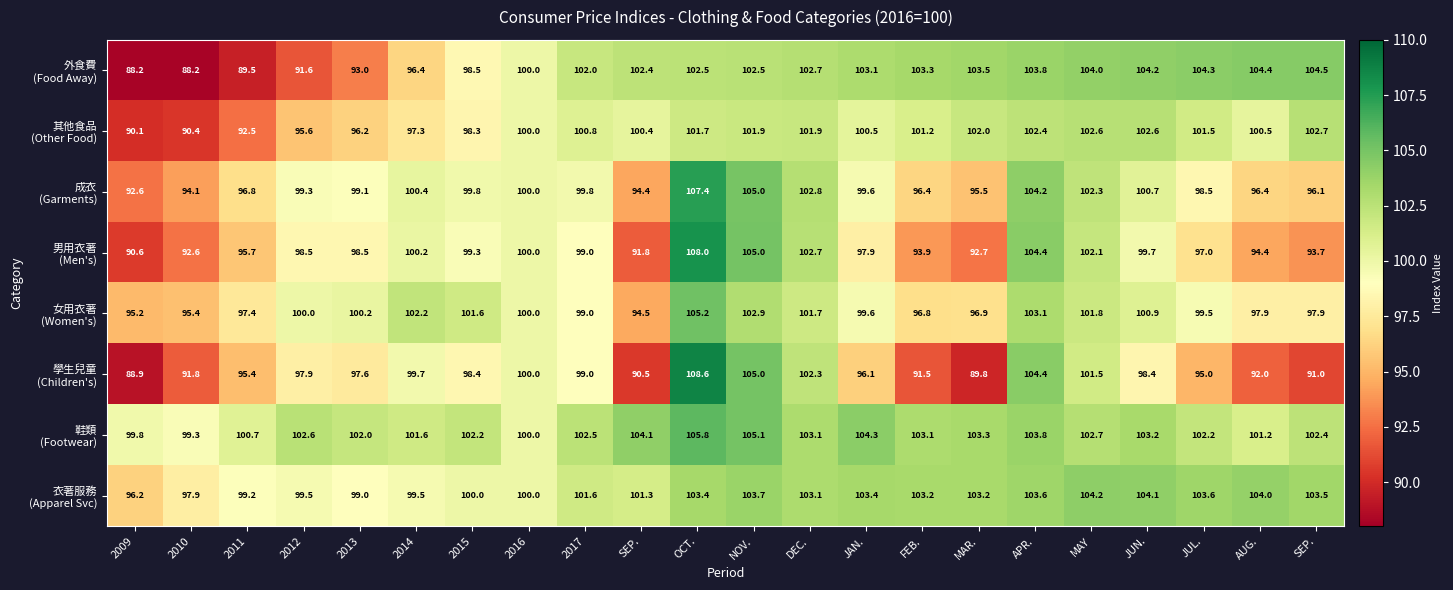

What is the total value across all series at SEP.?

779.5